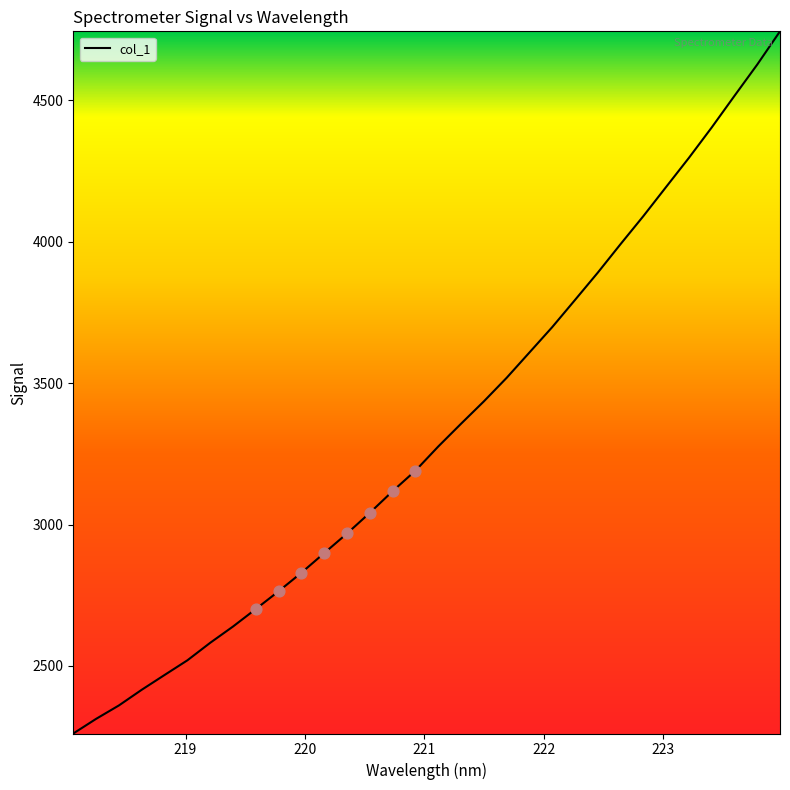

What is the maximum value shown in the chart?

4744.1